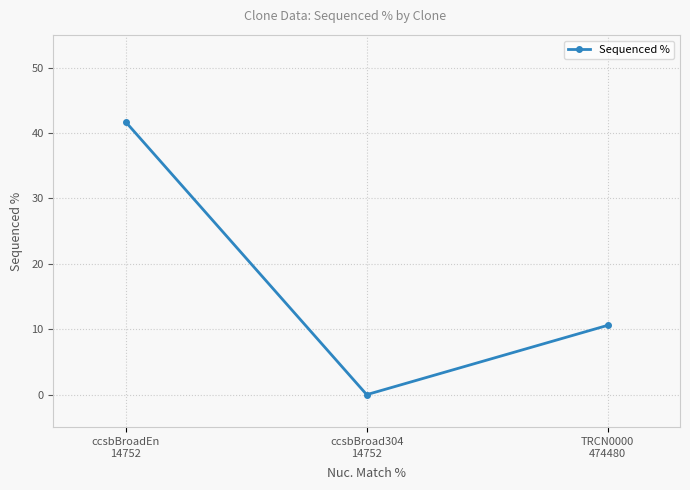

What is the difference between the values at ccsbBroad304
14752 and TRCN0000
474480?

10.6